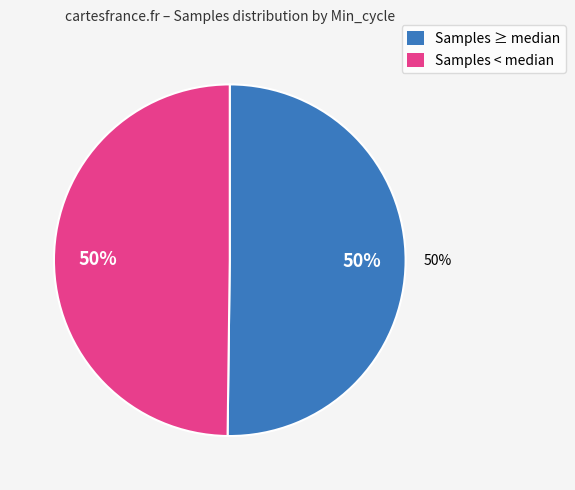

Is there a majority slice in this chart?

No